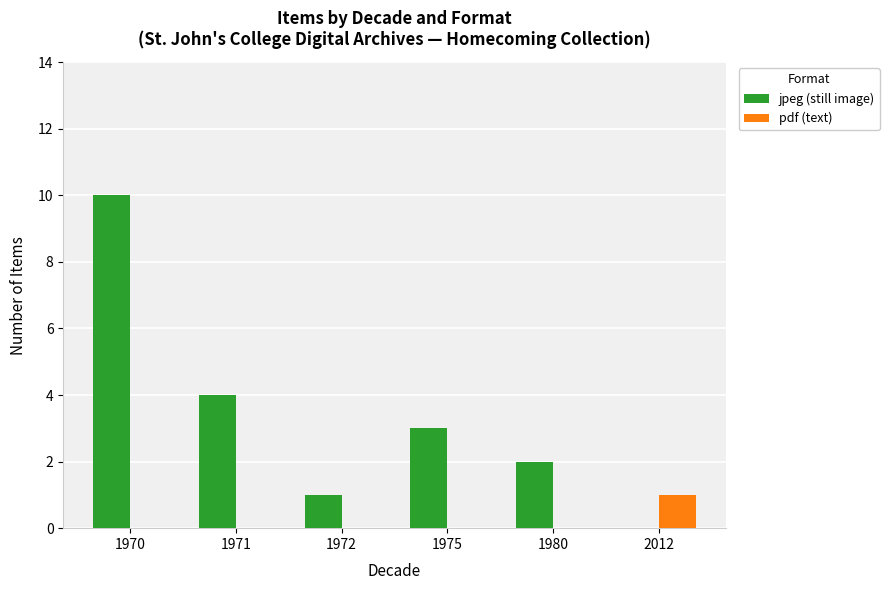

The jpeg (still image) series shows 2 at 1972. True or false?

False